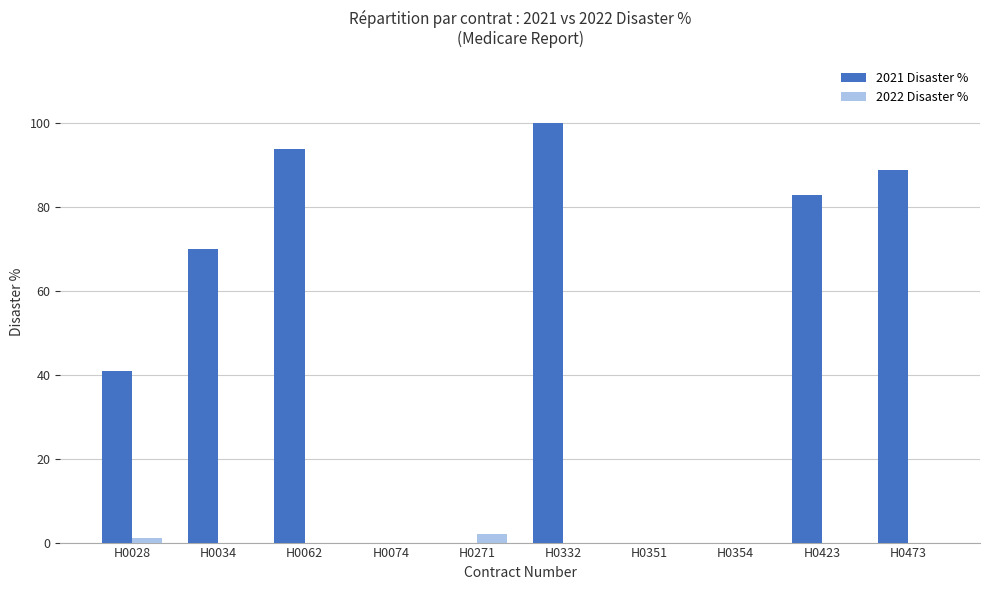

The value of 2022 Disaster % at H0332 is 0. True or false?

True